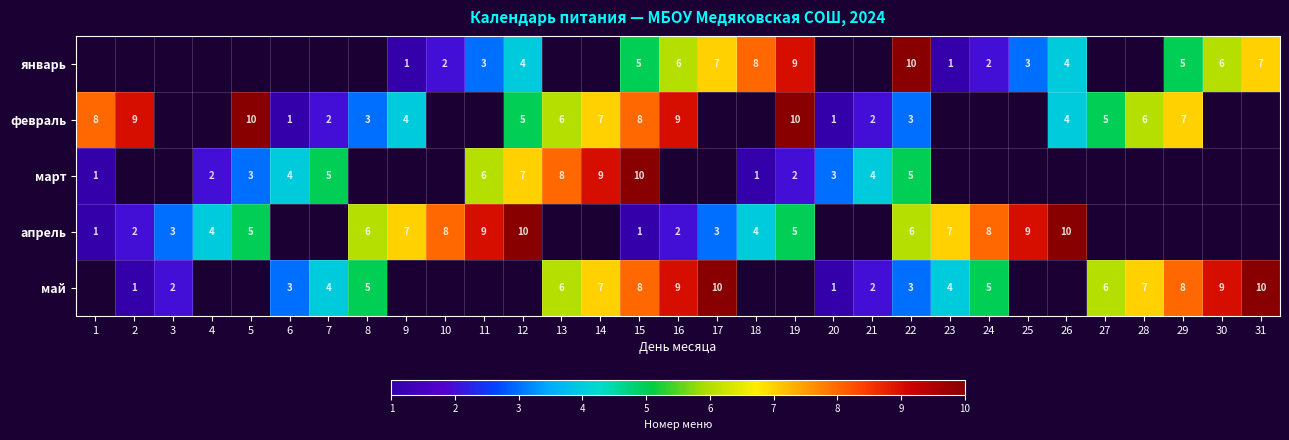

The value of март at 15 is 16. True or false?

False